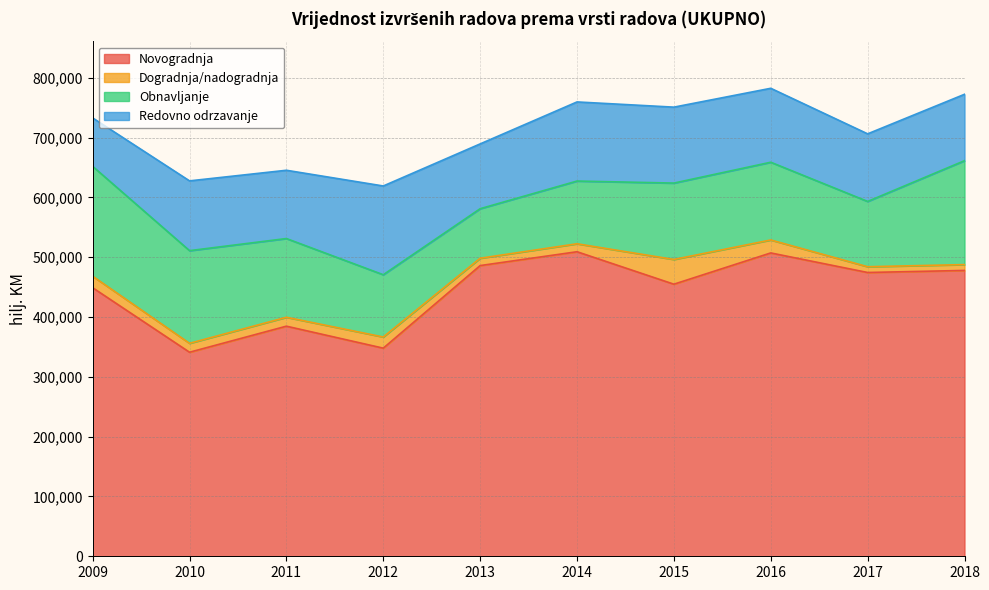

True or false: Redovno odrzavanje and Novogradnja cross at least once.

False